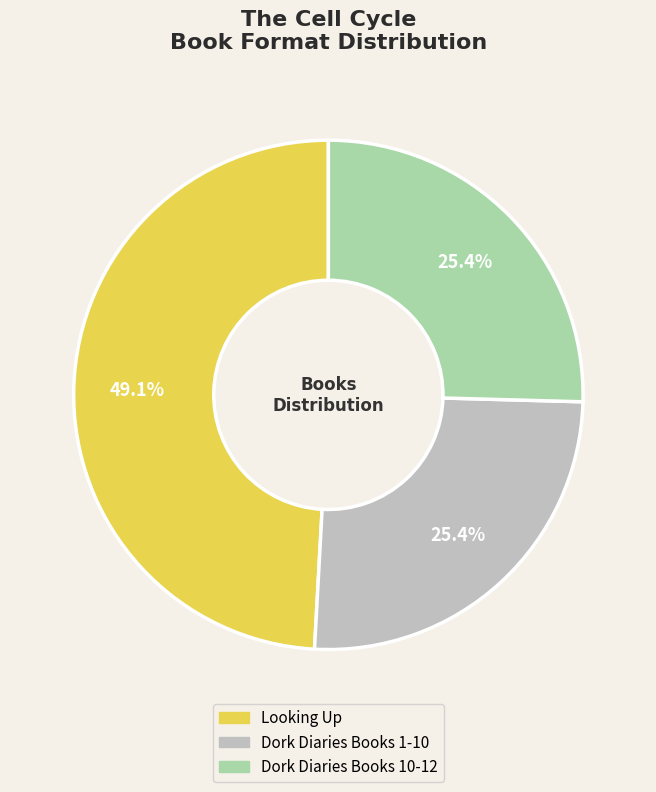

Count the number of slices in the pie.

3